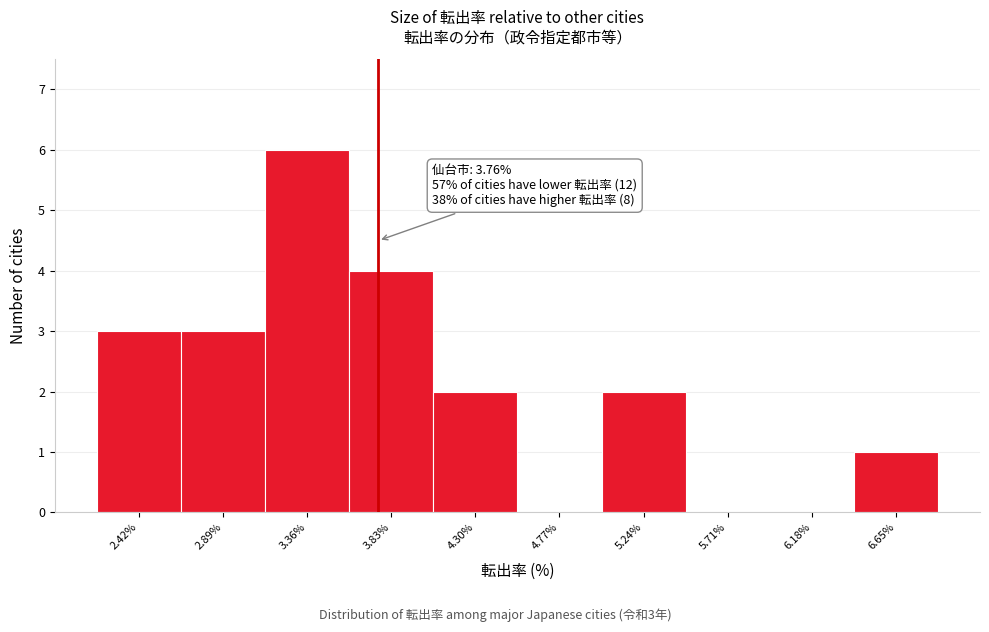

Over which range of the x-axis is the bar tallest?

3.15 to 3.60